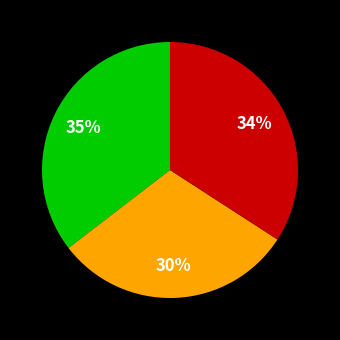

To the nearest percent, what is the difference between the largest and smallest slice percentages?

5%